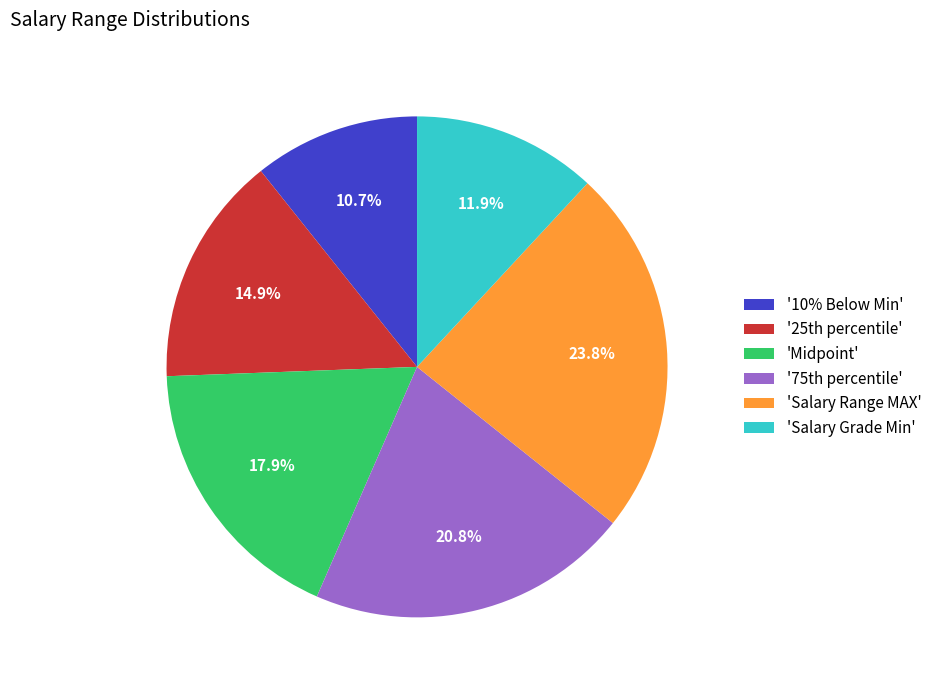

Which category has the biggest portion of the pie?

'Salary Range MAX'